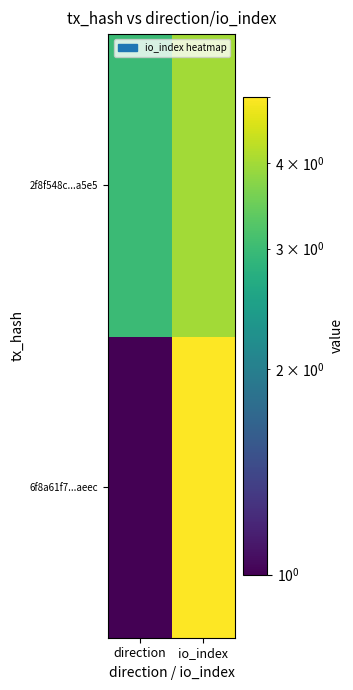

What is the total value across all series at io_index?

9